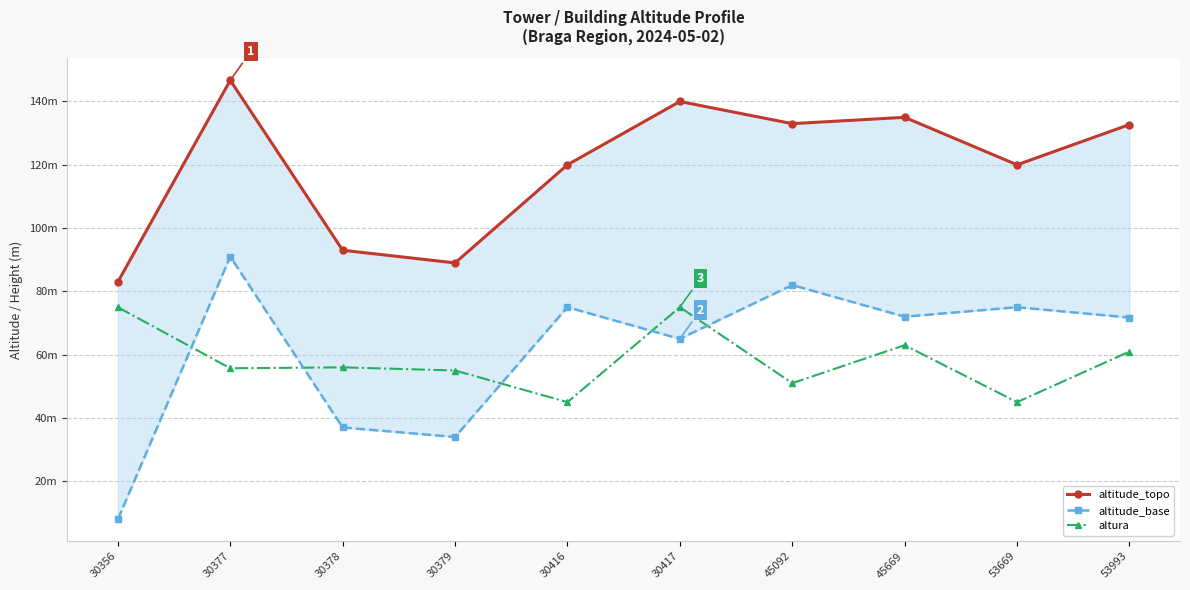

Reading right to left, what are all the values shown in this chart?

altitude_topo: 53993=132.7	53669=120.0	45669=135.0	45092=133.0	30417=140.0	30416=120.0	30379=89.0	30378=93.0	30377=146.7	30356=83.0
altitude_base: 53993=71.7	53669=75.0	45669=72.0	45092=82.0	30417=65.0	30416=75.0	30379=34.0	30378=37.0	30377=91.0	30356=8.0
altura: 53993=61.0	53669=45.0	45669=63.0	45092=51.0	30417=75.0	30416=45.0	30379=55.0	30378=56.0	30377=55.7	30356=75.0